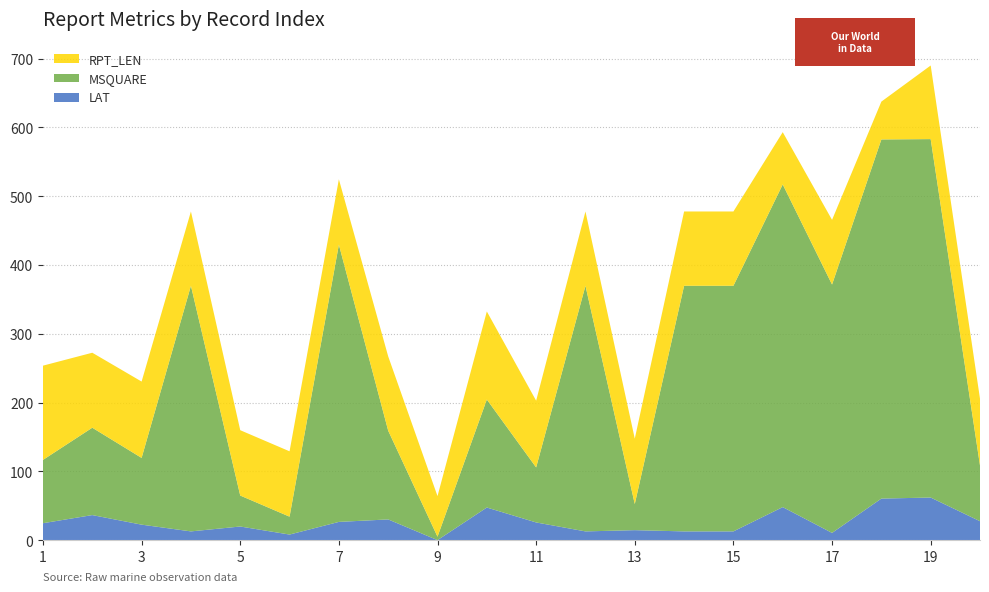

Reading left to right, transcribe all the data shown in this chart.

LAT: 1=24.6	2=36.4	3=22.5	4=12.7	5=19.8	6=8.1	7=26.5	8=30.1	9=0.0	10=47.4	11=25.7	12=12.7	13=14.5	14=12.7	15=12.7	16=48.0	17=10.5	18=60.4	19=61.9	20=27.5
MSQUARE: 1=92.0	2=127.0	3=97.0	4=357.0	5=45.0	6=26.0	7=403.0	8=129.0	9=5.0	10=157.0	11=80.0	12=357.0	13=38.0	14=357.0	15=357.0	16=469.0	17=361.0	18=522.0	19=521.0	20=81.0
RPT_LEN: 1=137.0	2=109.0	3=111.0	4=108.0	5=95.0	6=95.0	7=95.0	8=108.0	9=59.0	10=128.0	11=97.0	12=108.0	13=95.0	14=108.0	15=108.0	16=76.0	17=94.0	18=55.0	19=107.0	20=97.0